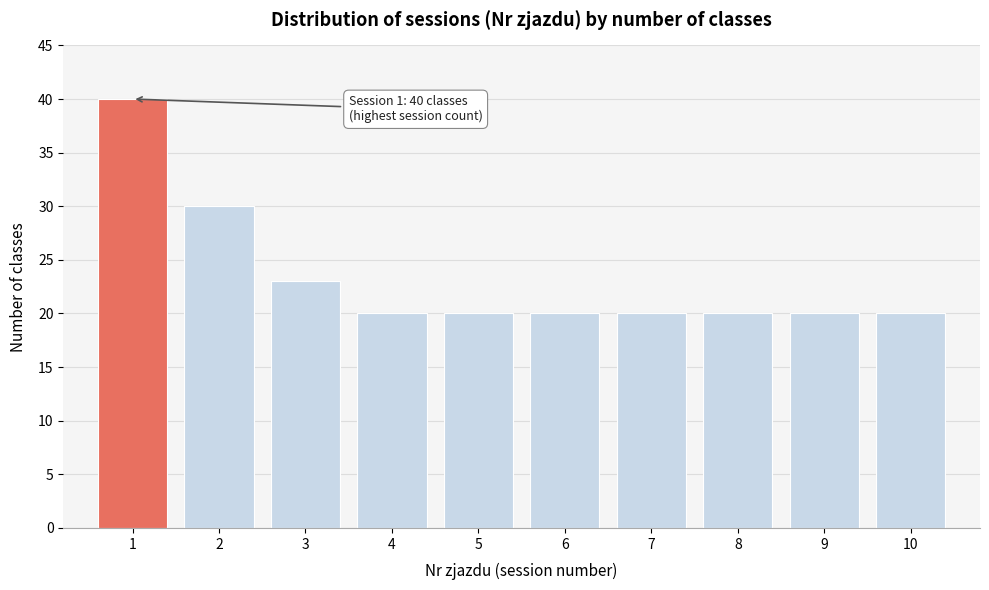

Reading left to right, what are all the values shown in this chart?

40	30	23	20	20	20	20	20	20	20